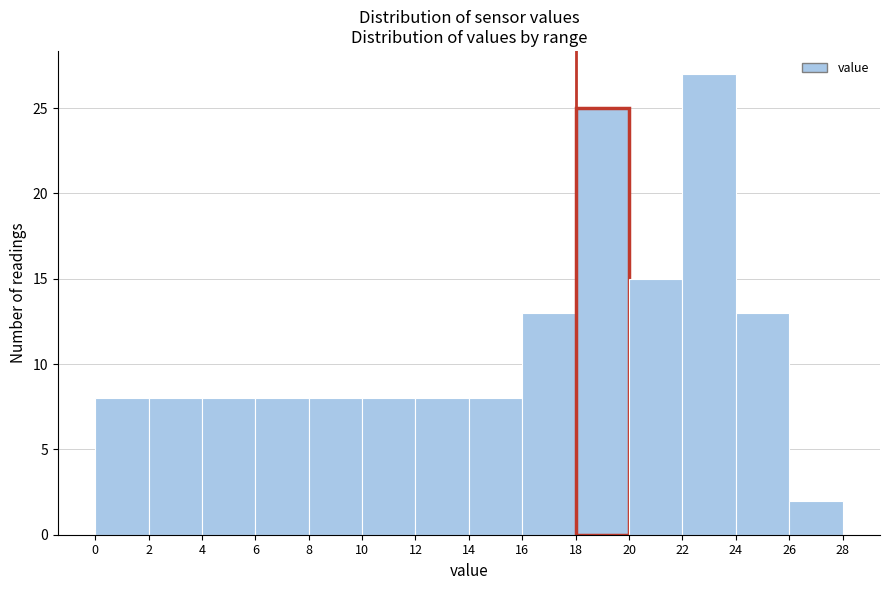

What is the height of the bar covering 16 to 18 on the x-axis? The values are not printed on the chart, so give them approximately, as read against the axis.

13